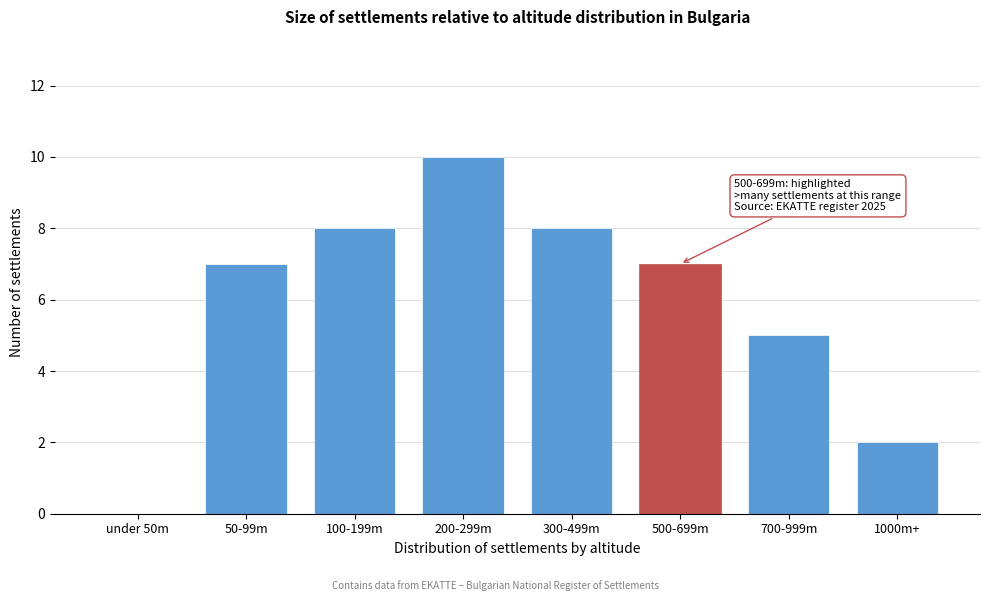

Reading left to right, what are all the values shown in this chart?

under 50m=0	50-99m=7	100-199m=8	200-299m=10	300-499m=8	500-699m=7	700-999m=5	1000m+=2